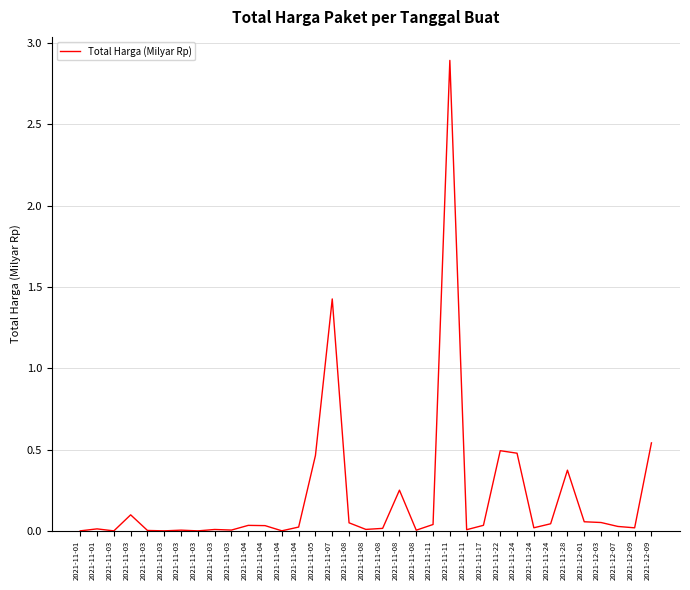

What is the difference between the second highest and second lowest values?

1.4